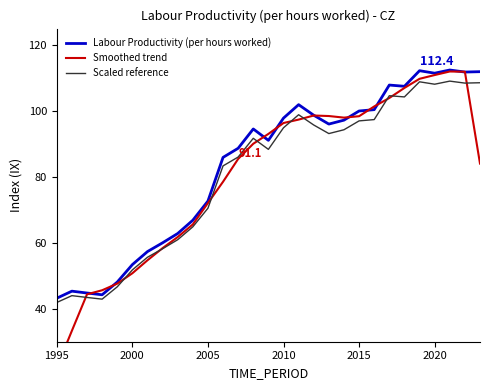

How many values in the Labour Productivity (per hours worked) series are below 94?

14